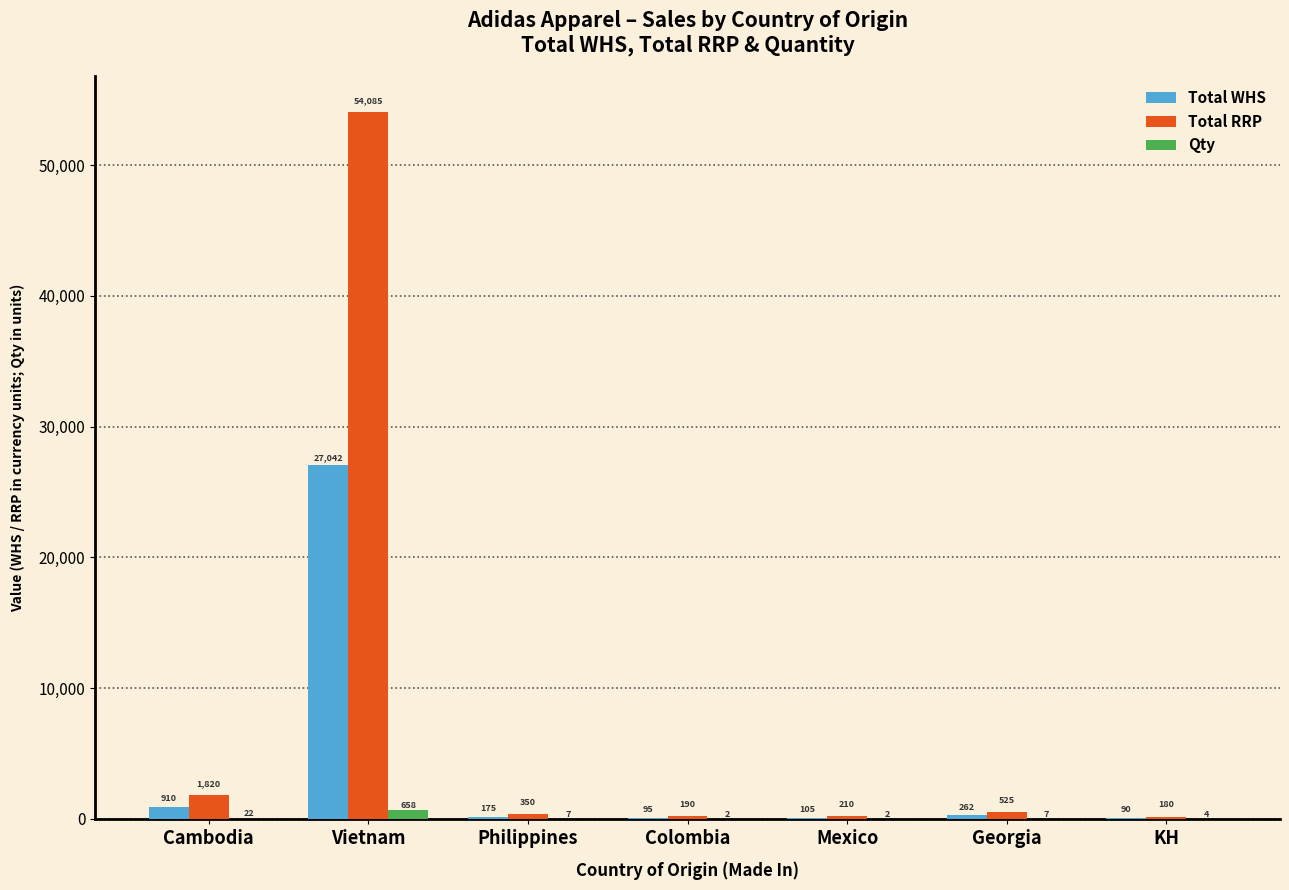

The value of Total RRP at Georgia is 525.0. True or false?

True